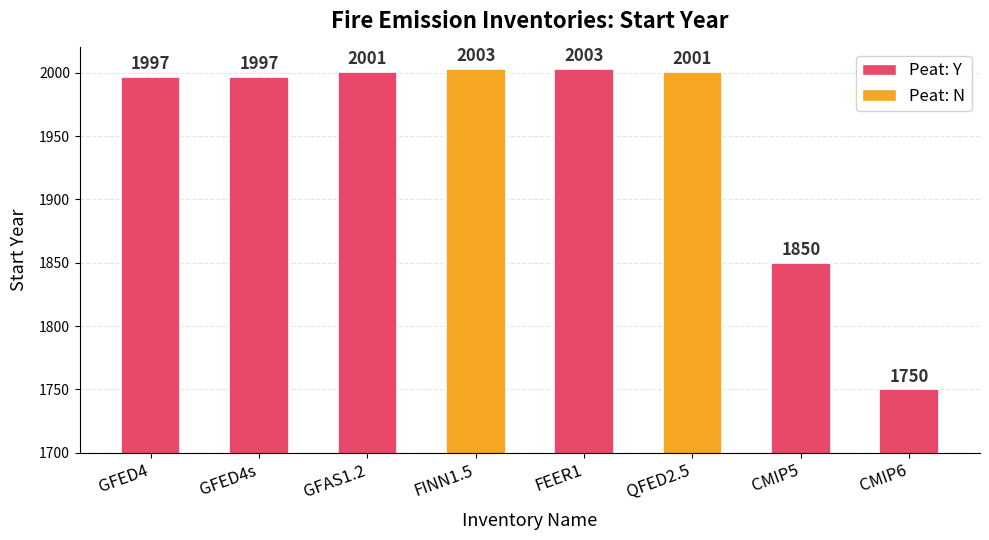

Count the number of data series in this chart.

1